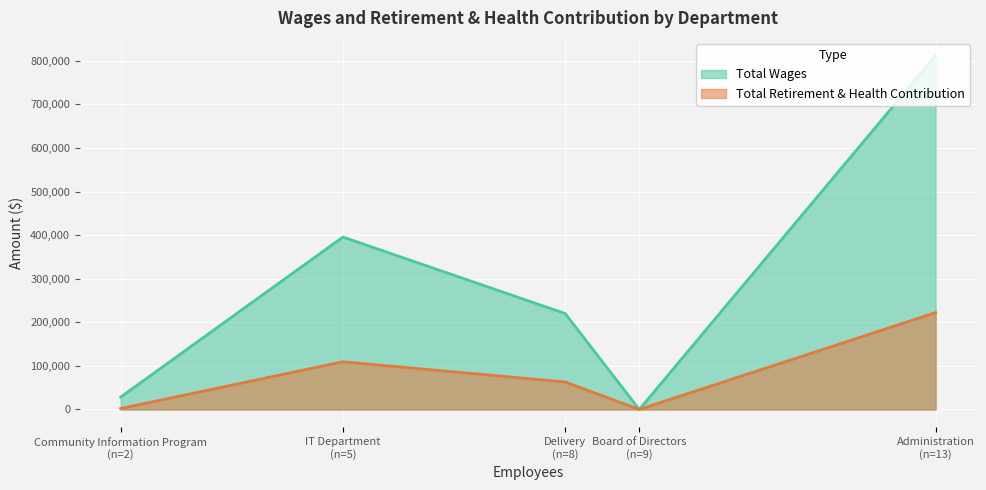

What is the label of the 3rd point from the left?

Delivery